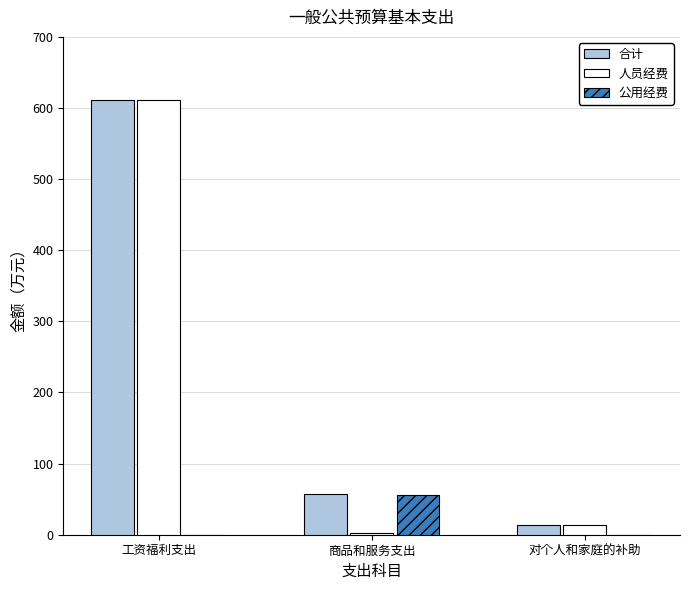

Reading right to left, extract all data points from this chart.

合计: 对个人和家庭的补助=14.3	商品和服务支出=57.5	工资福利支出=611.8
人员经费: 对个人和家庭的补助=14.3	商品和服务支出=2.3	工资福利支出=611.8
公用经费: 对个人和家庭的补助=0.0	商品和服务支出=55.2	工资福利支出=0.0